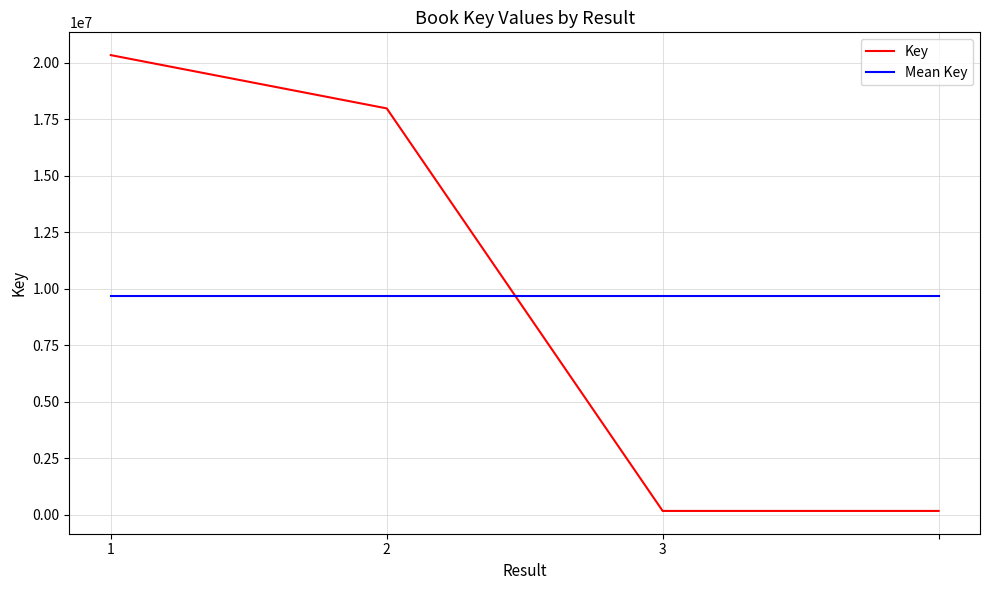

Is this an area chart (filled region under the line)?

No